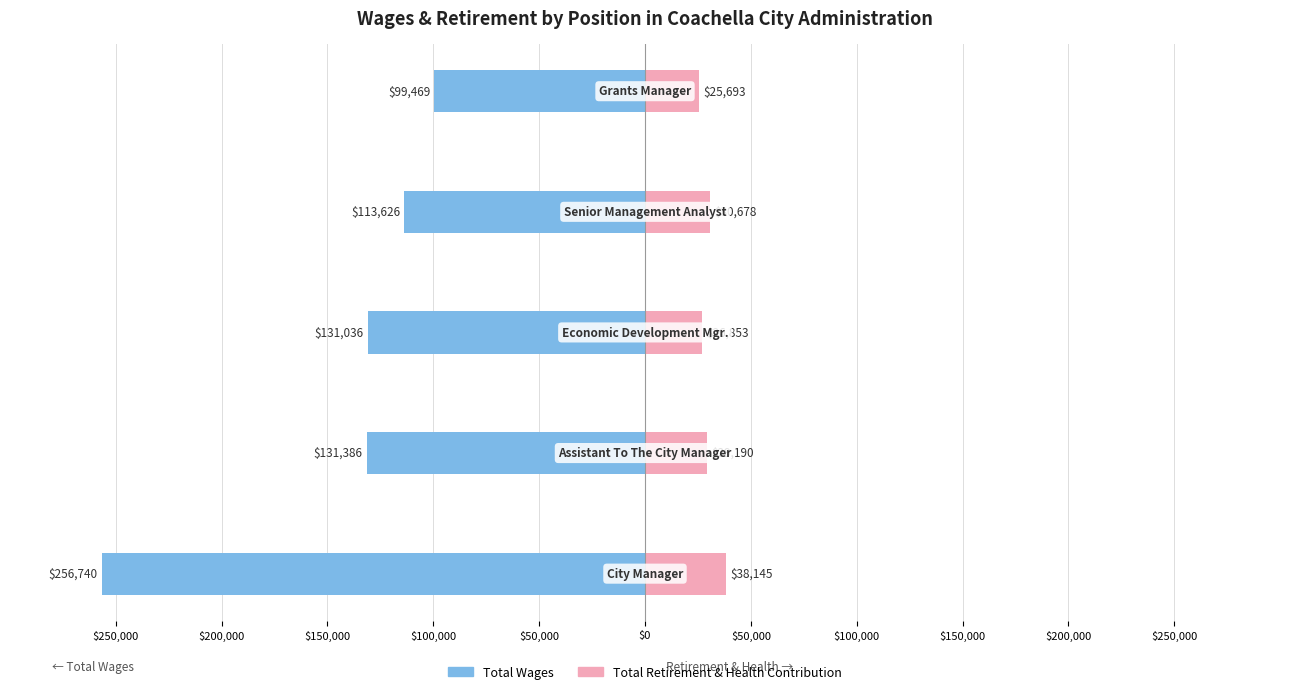

How many categories are shown in the chart?

5